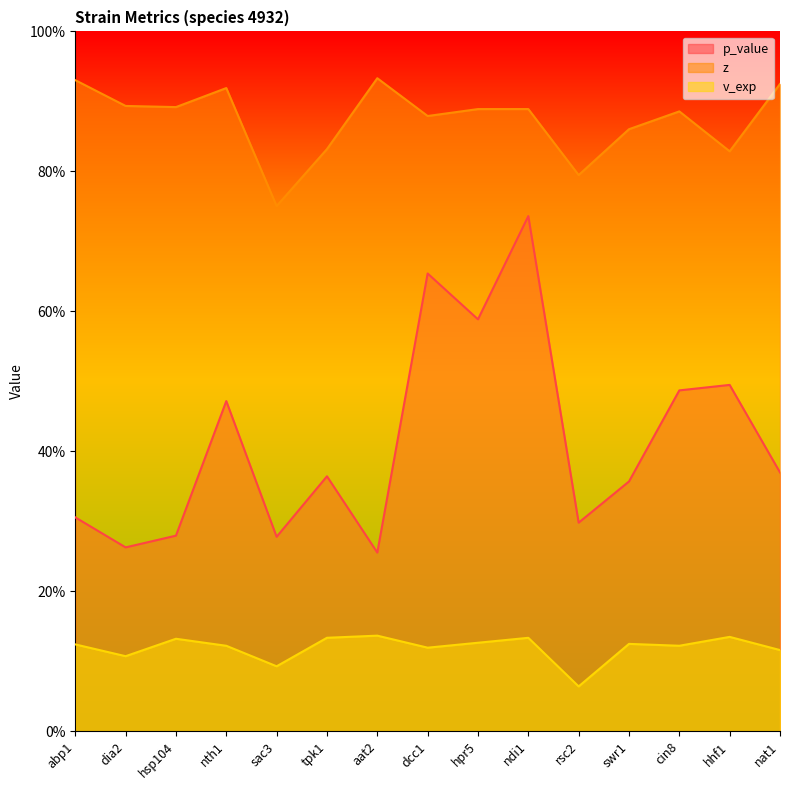

What is the minimum value for v_exp?

0.1